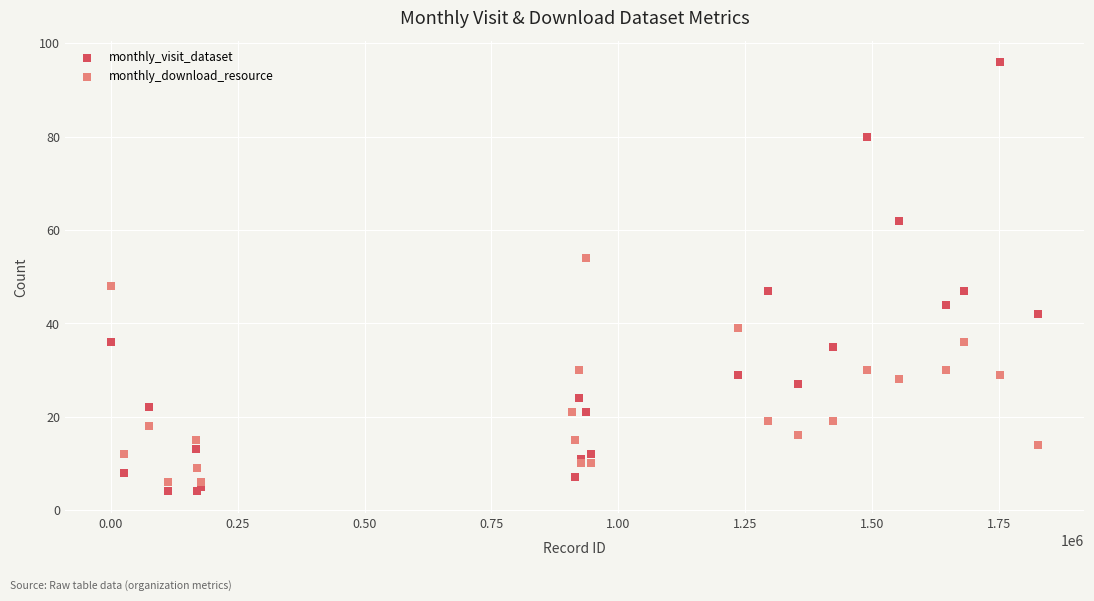

Which series contains the highest Y value?

monthly_visit_dataset